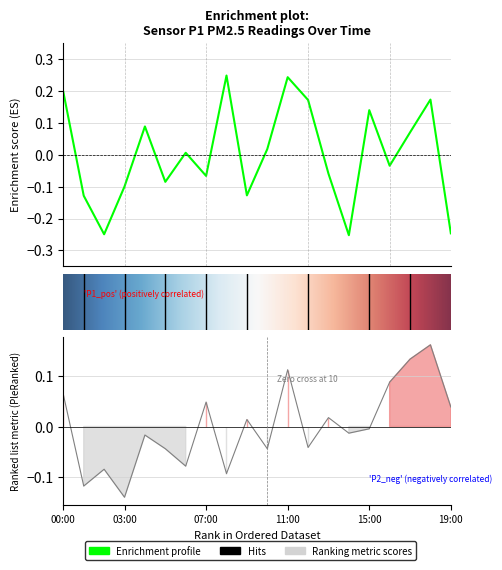

Reading right to left, list all the values displayed in this chart.

P1: -0.2	0.2	0.1	-0.0	0.1	-0.3	-0.1	0.2	0.2	0.0	-0.1	0.2	-0.1	0.0	-0.1	0.1	-0.1	-0.2	-0.1	0.2
P2: 0.0	0.2	0.1	0.1	-0.0	-0.0	0.0	-0.0	0.1	-0.0	0.0	-0.1	0.0	-0.1	-0.0	-0.0	-0.1	-0.1	-0.1	0.1